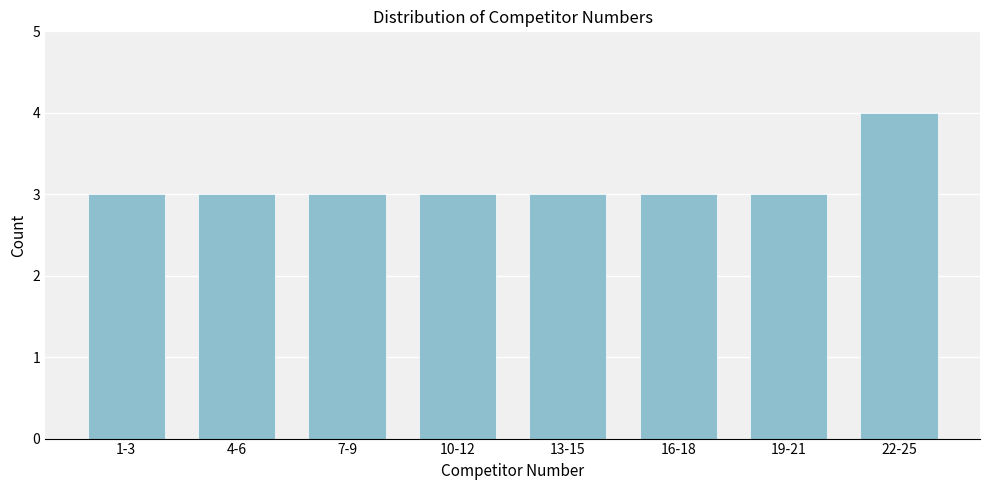

Reading left to right, extract all data points from this chart.

1-3=3	4-6=3	7-9=3	10-12=3	13-15=3	16-18=3	19-21=3	22-25=4